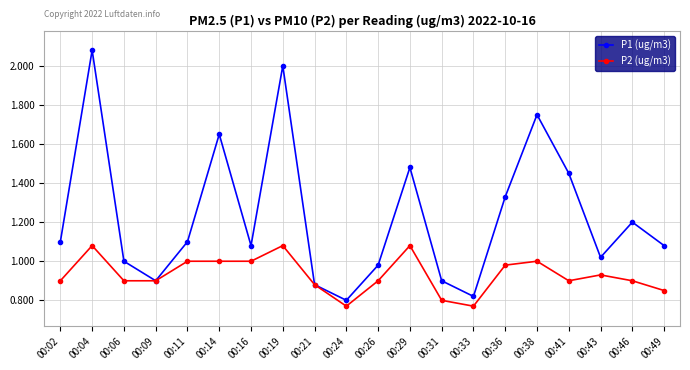

Which category has the highest value across all series?

00:04